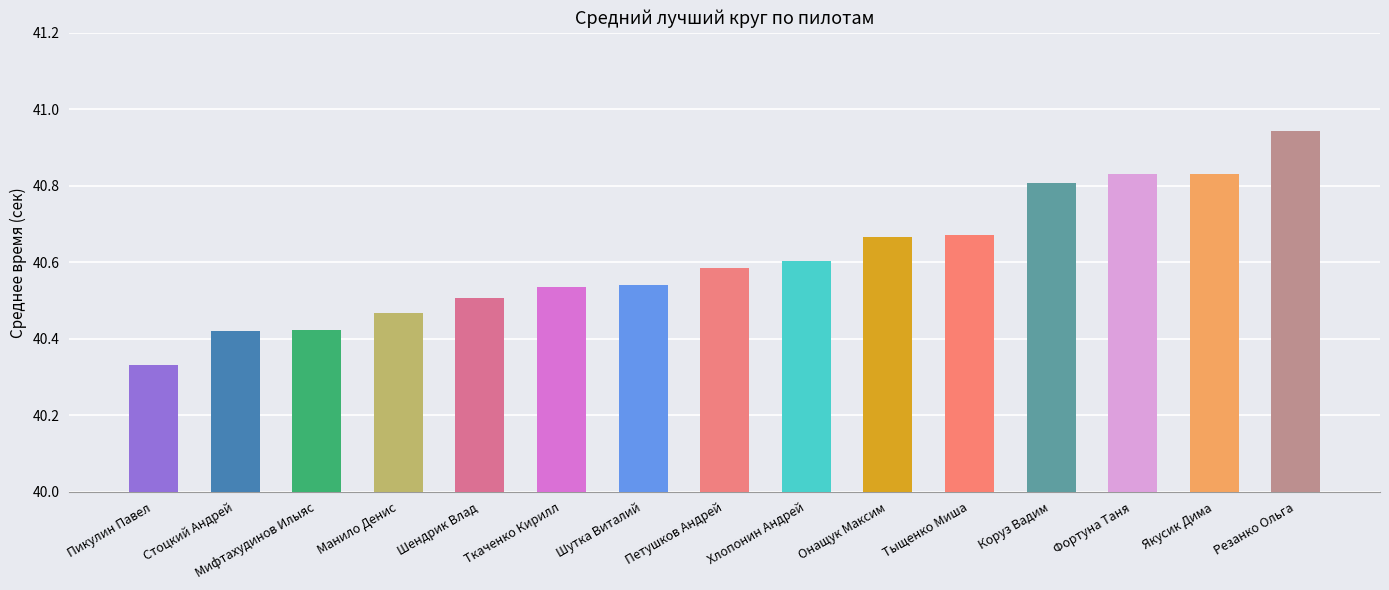

Approximately how many times larger is the value at Мифтахудинов Илыяс compared to Хлопонин Андрей?

1.0